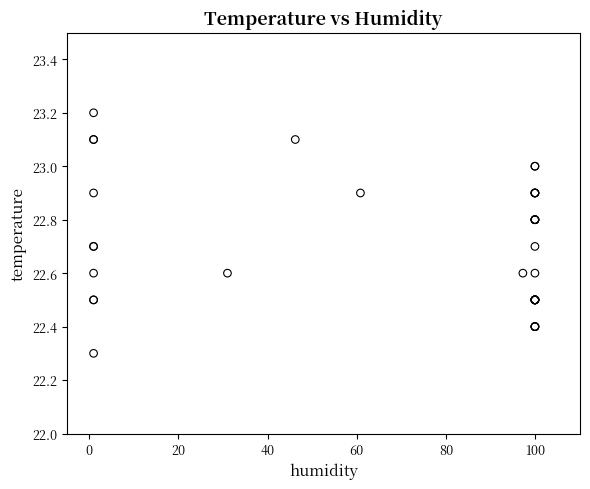

What Y value in the scatter plot is closest to 22?

22.3